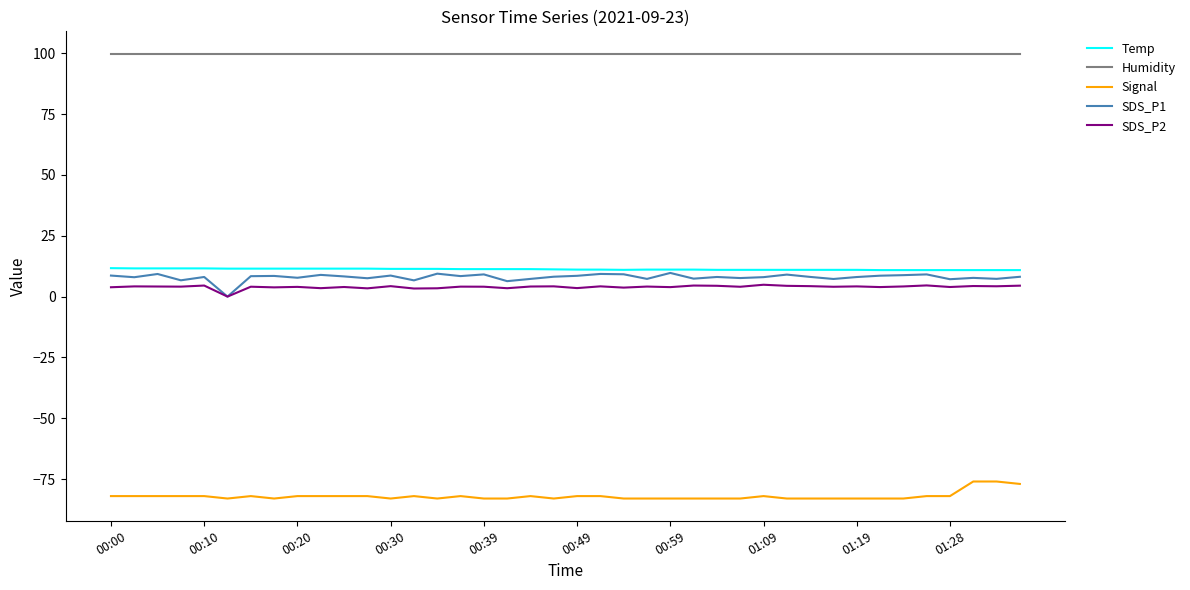

What is the highest value of the Signal series?

-76.0